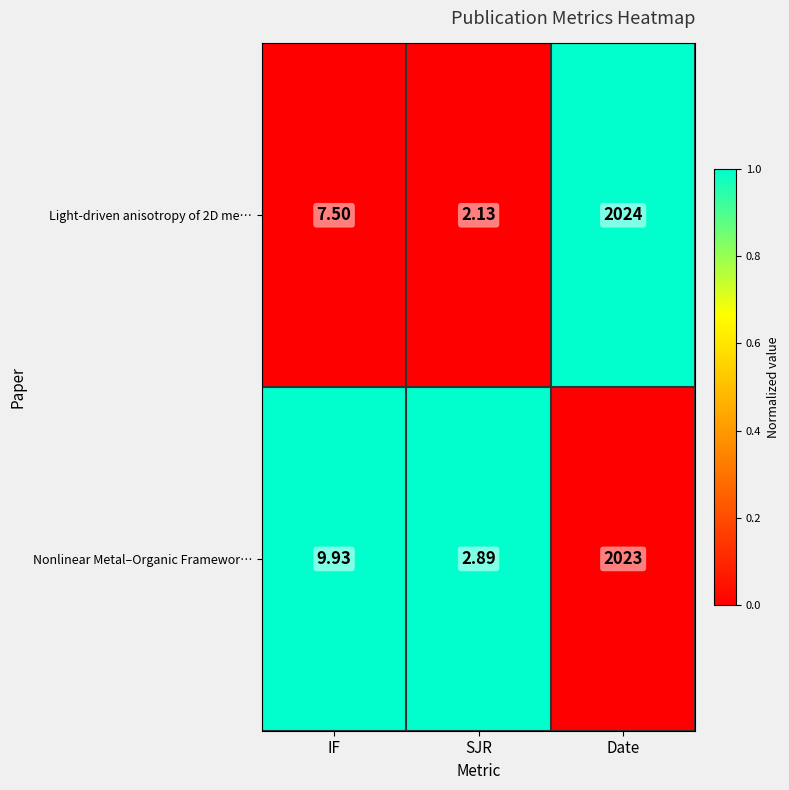

What is the total value across all series at Date?

4047.0